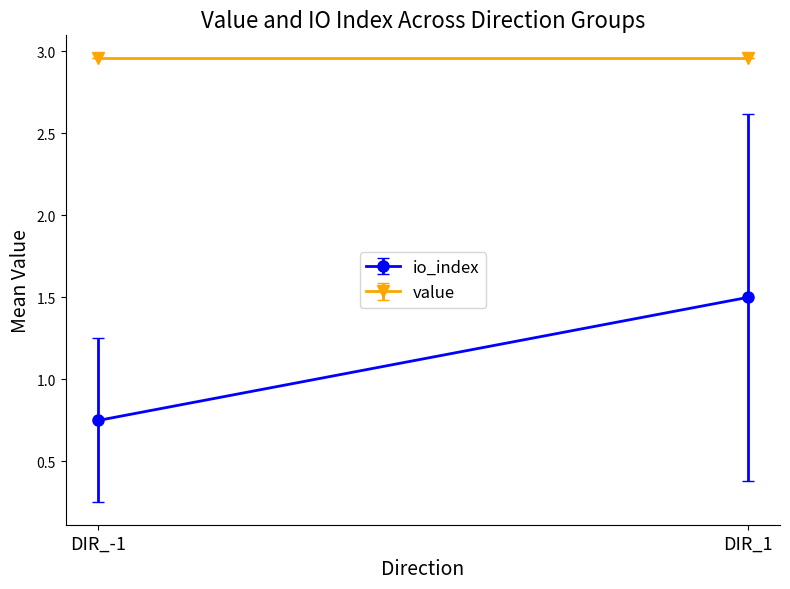

What is the difference between the io_index values at -1 and 1?

0.8